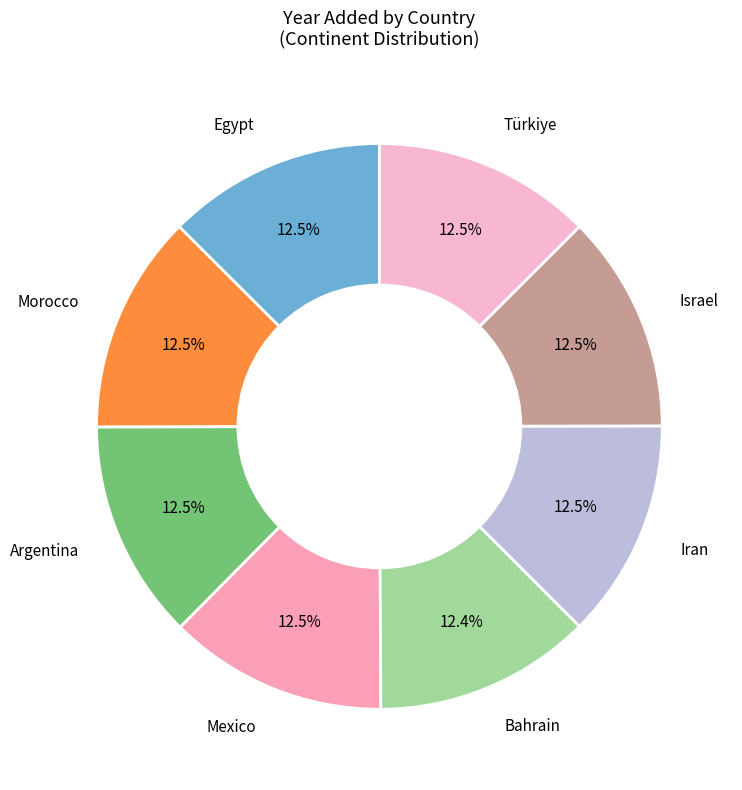

To the nearest percent, what is the average slice percentage?

12%